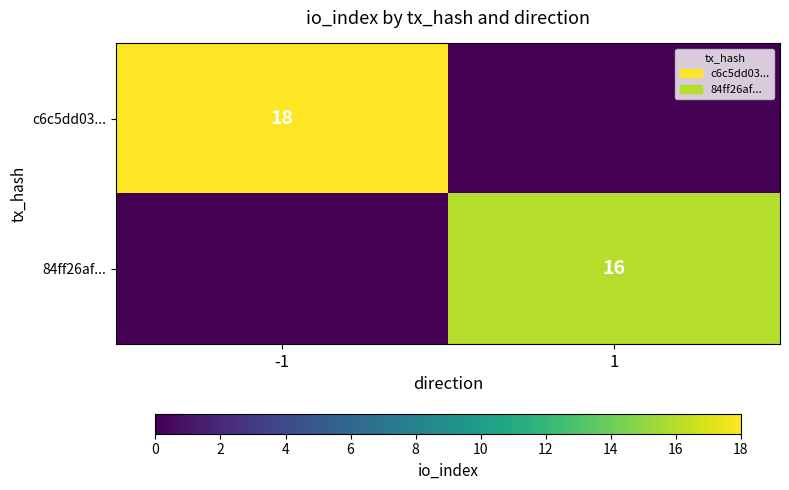

Is it true that 84ff26af... equals 16 at 1?

True